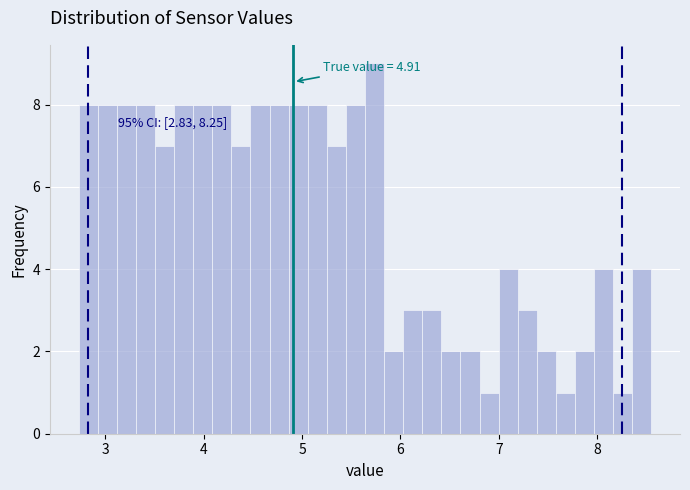

Read against the x-axis, roughly where is the centre of the tallest bar?

5.7